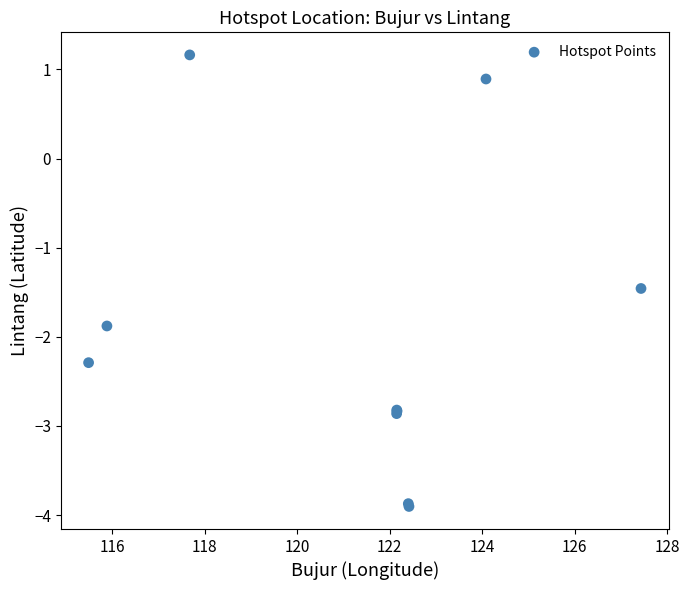

What Y value in the scatter plot is closest to -1?

-1.5